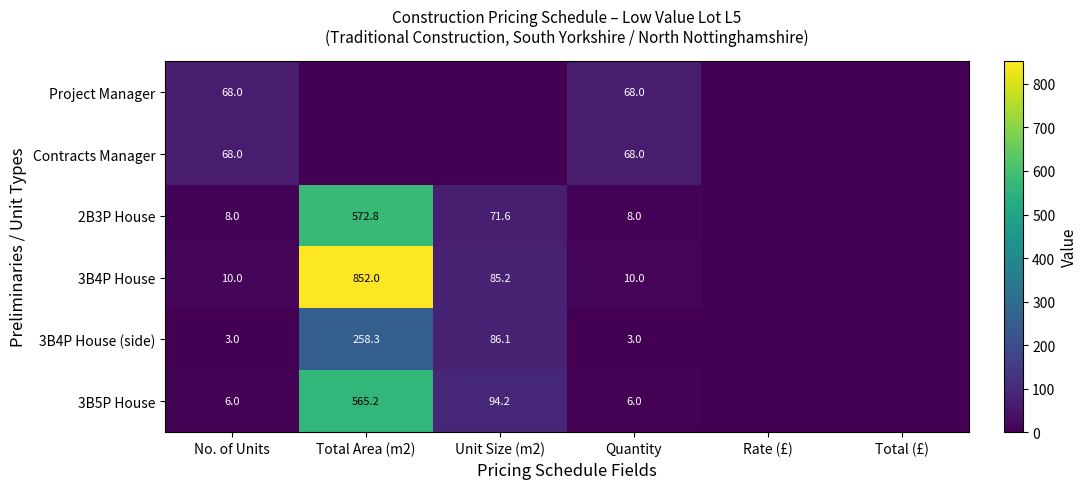

What is the difference between the 3B4P House (side) values at Quantity and Unit Size (m2)?

83.1